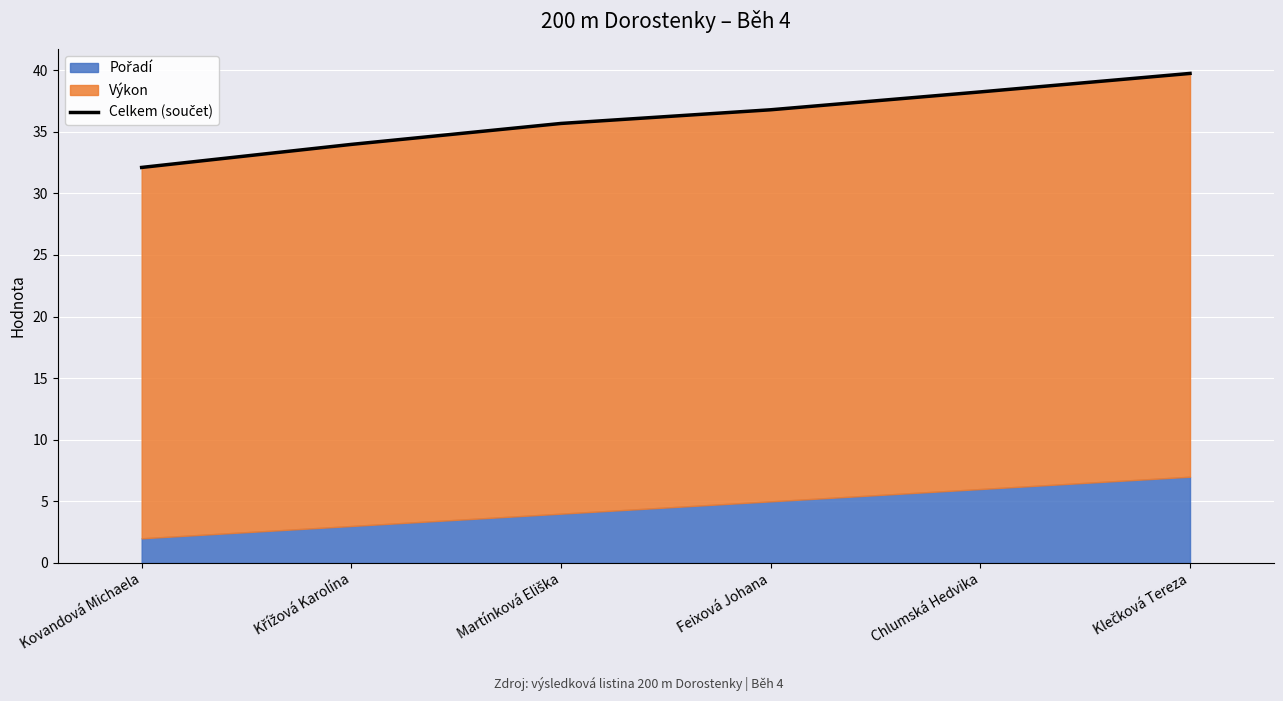

What is the label of the 5th point from the left?

Chlumská Hedvika